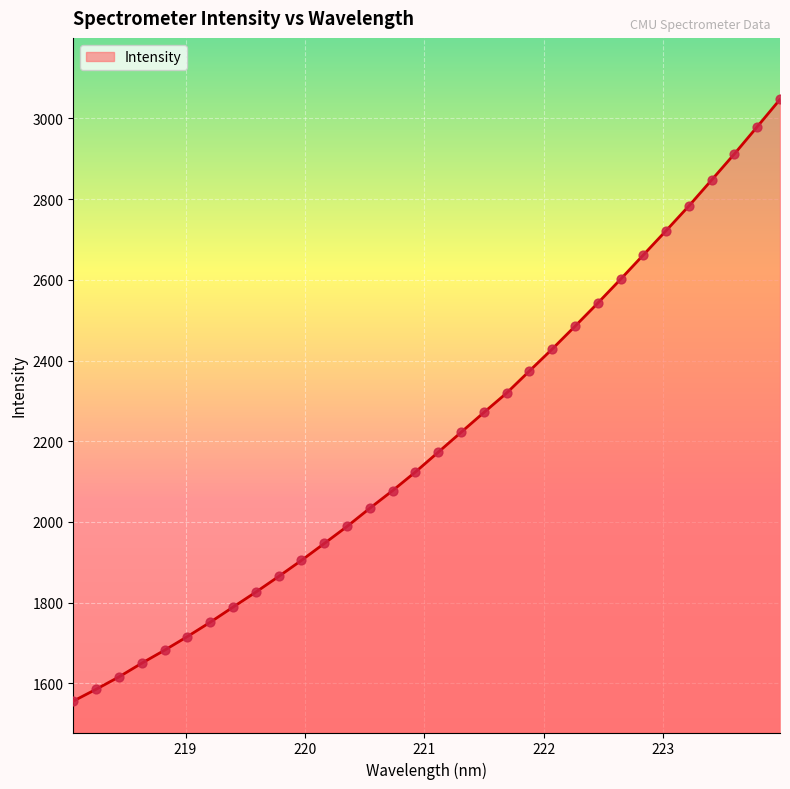

What is the maximum value shown in the chart?

3047.2